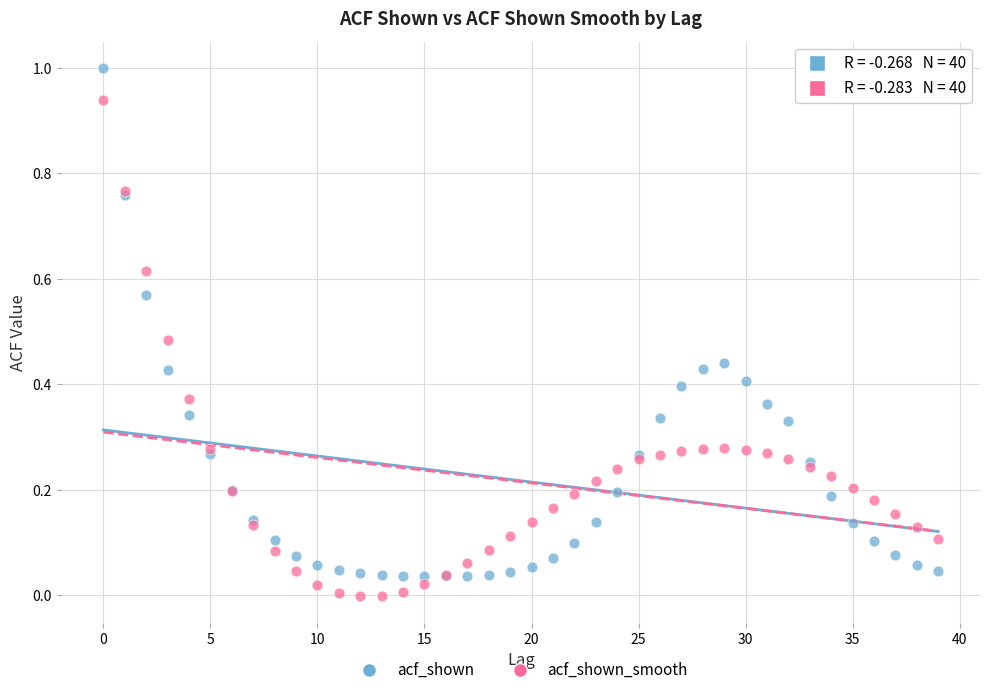

Which series has the largest Y range (max minus min)?

acf_shown